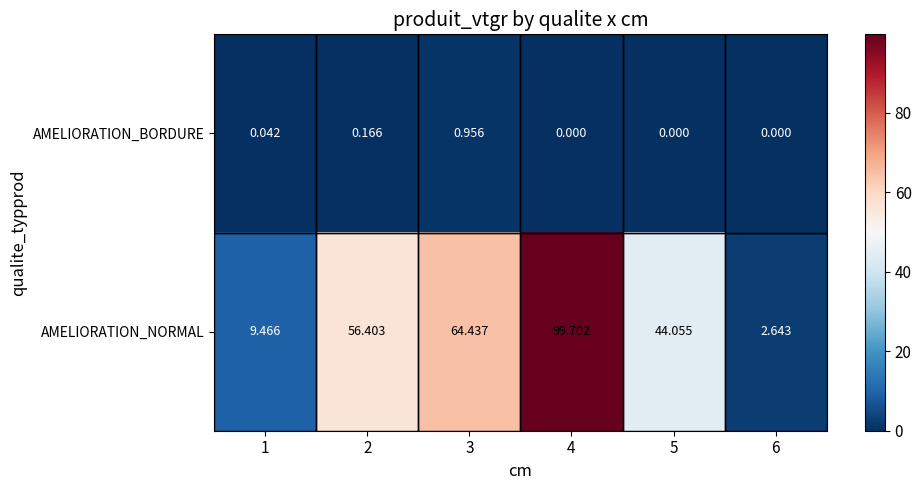

How many data points in AMELIORATION_NORMAL are above 56?

3